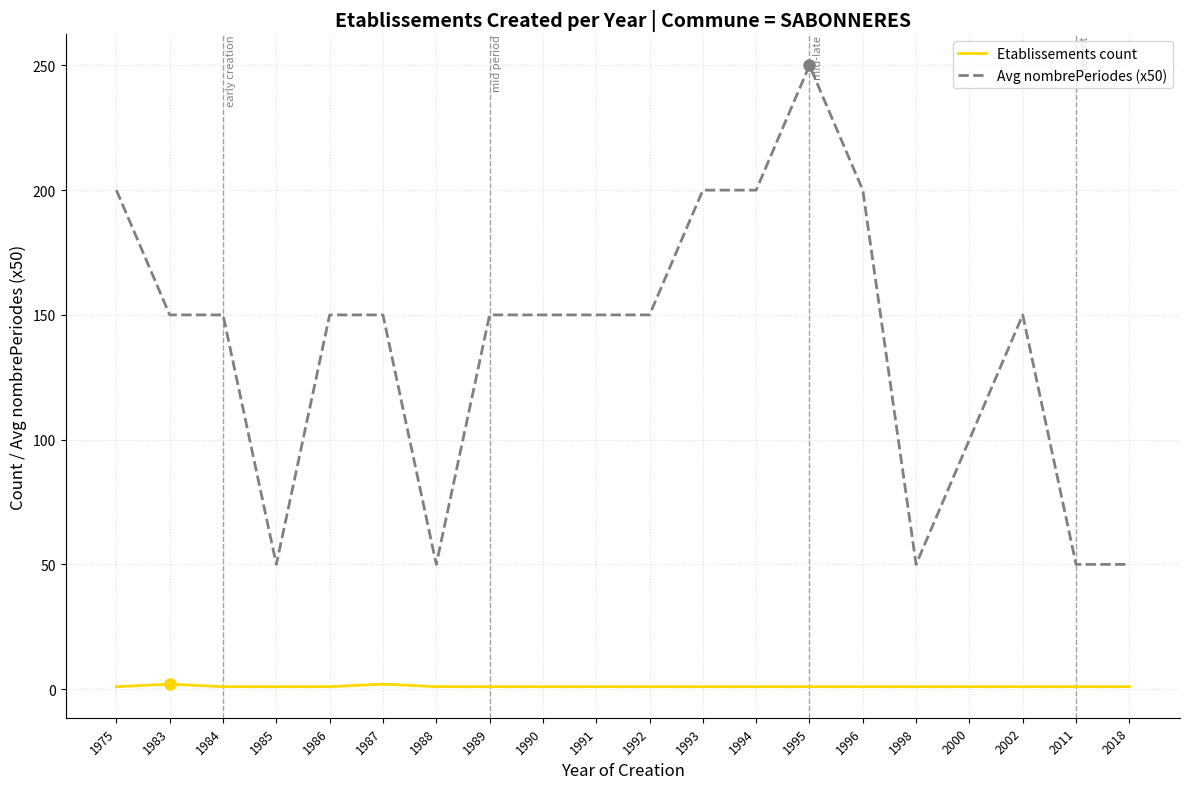

What is the sum of the Etablissements count values at 1986 and 1988?

2